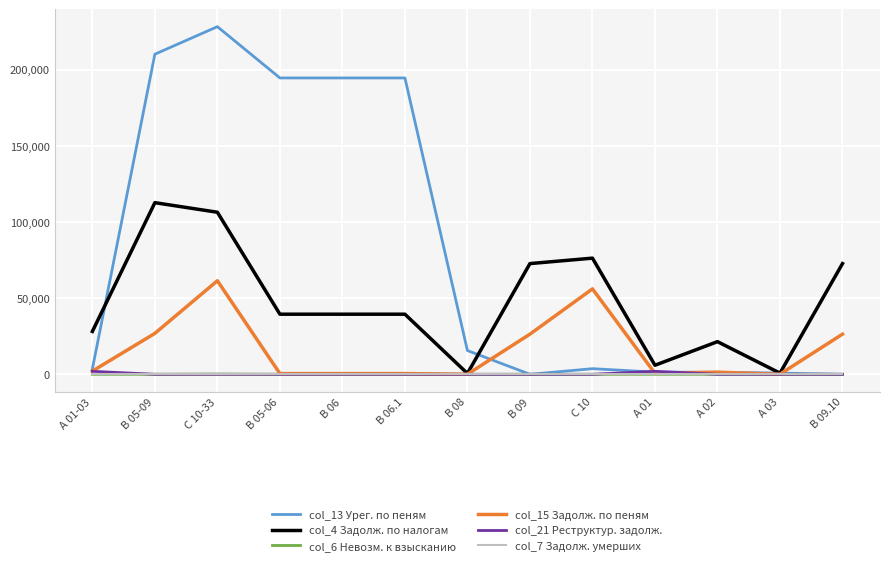

What is the greatest value displayed?

228243